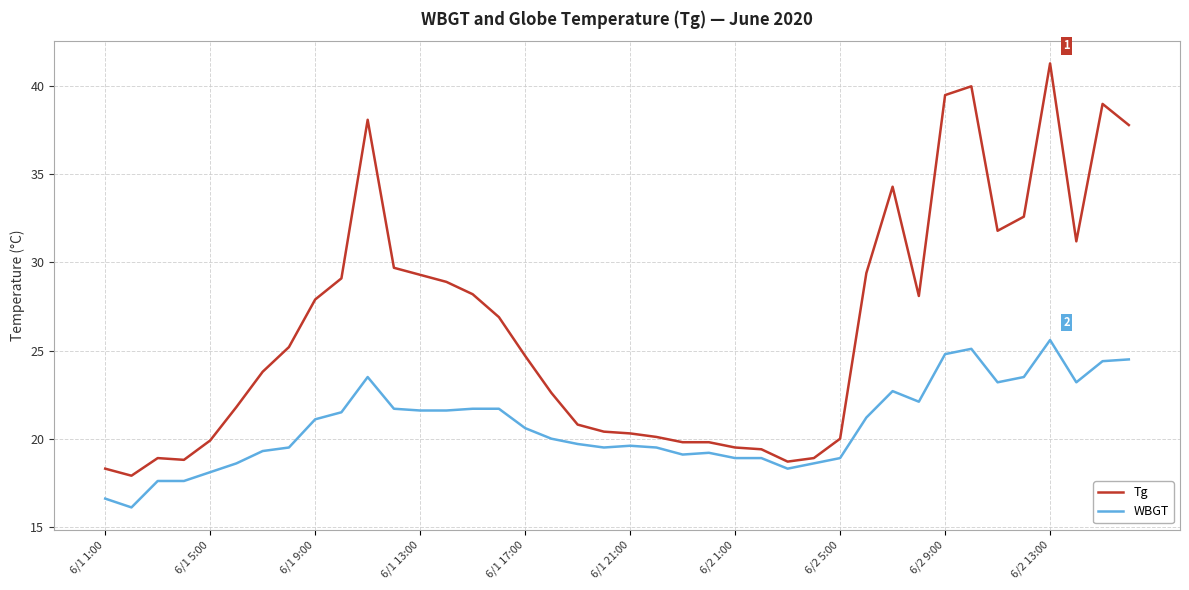

Which series has the largest range (max minus min)?

Tg